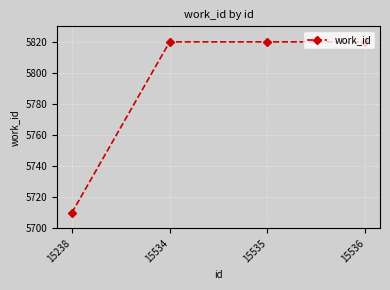

What is the sum of the values at 15238 and 15536?

11530